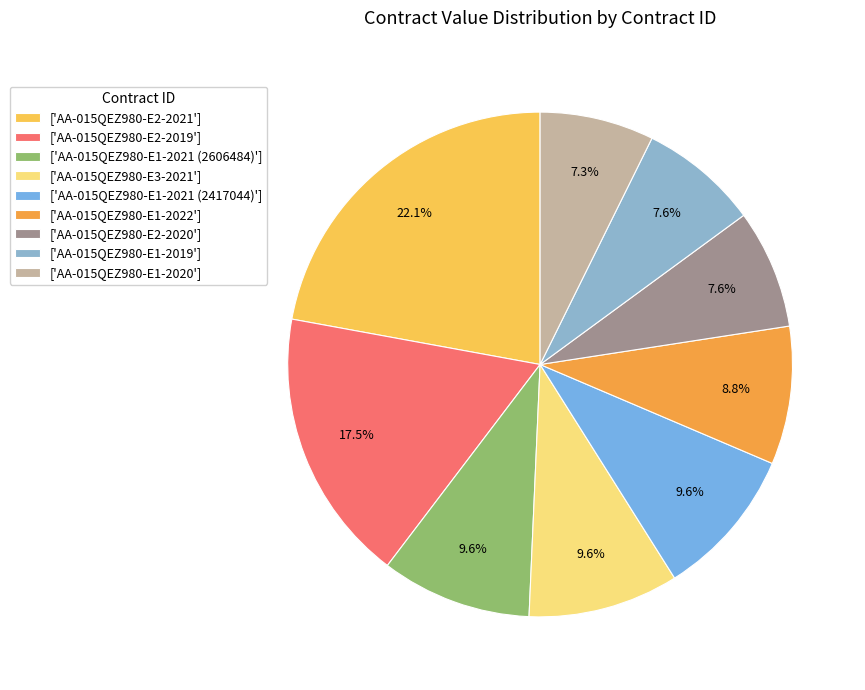

Count the number of slices in the pie.

9